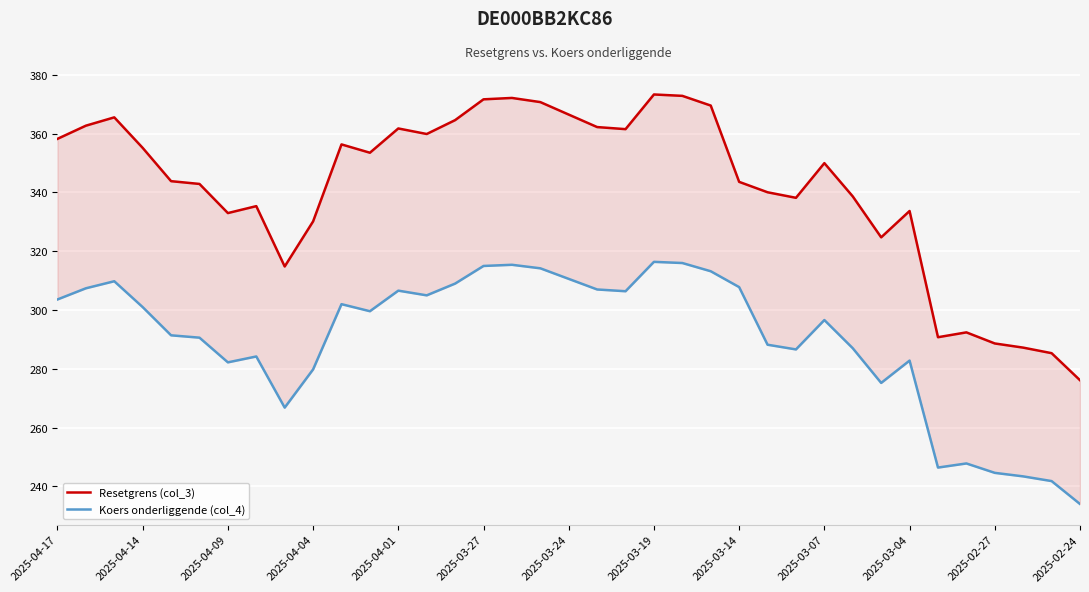

True or false: Koers onderliggende (col_4) and Resetgrens (col_3) cross at least once.

False